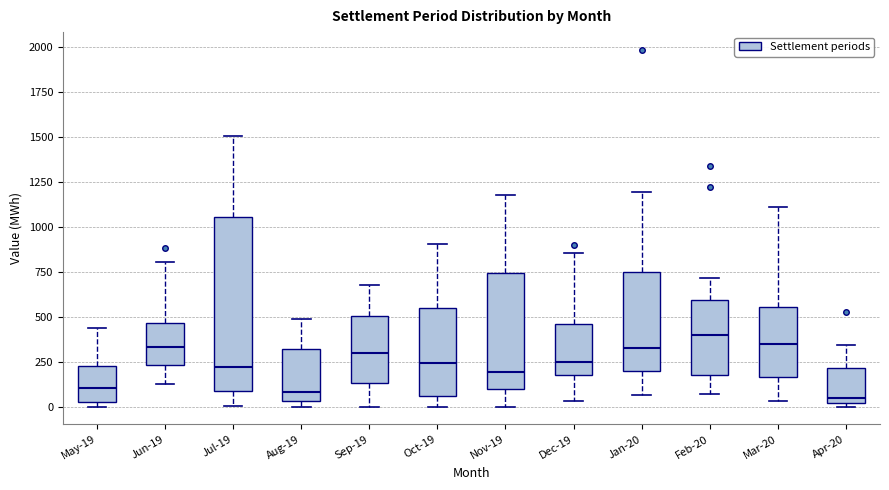

Which box is the tallest, from its lower edge to its upper edge?

Jul-19